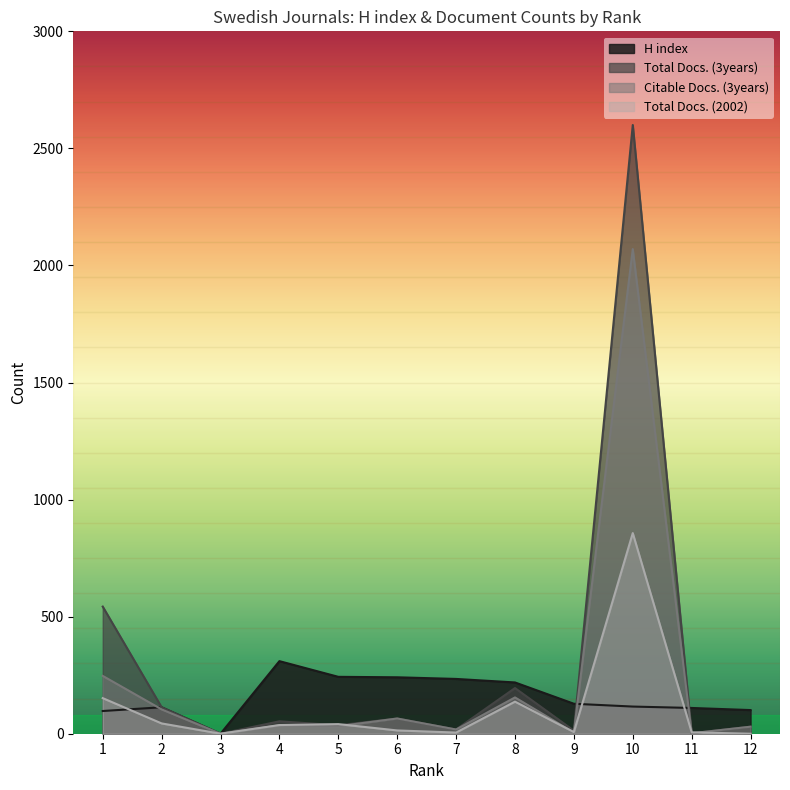

What is the value of the H index point at the 9th from the left?

128